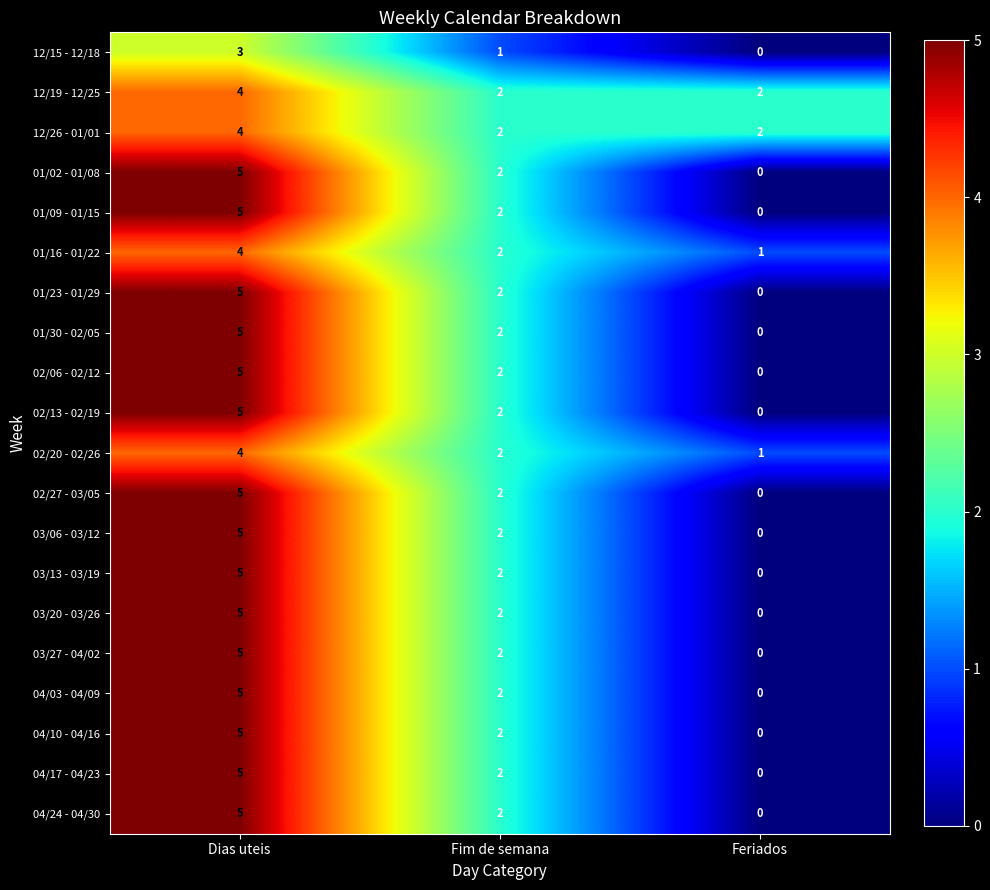

How many data points in 01/16 - 01/22 are less than 2?

1